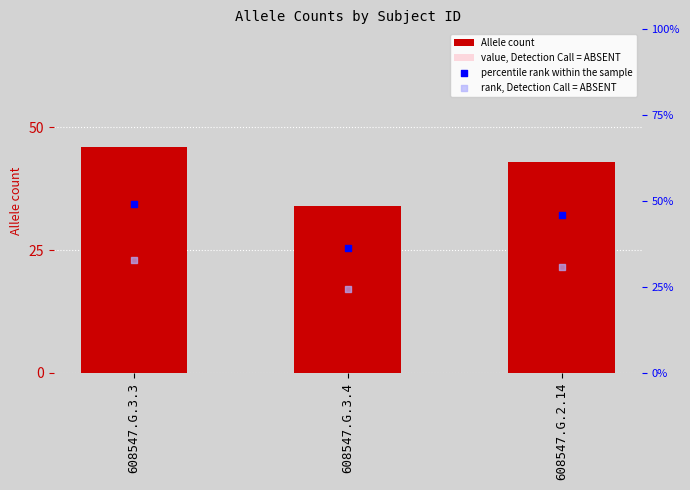

Which series contains the highest Y value?

percentile rank within the sample